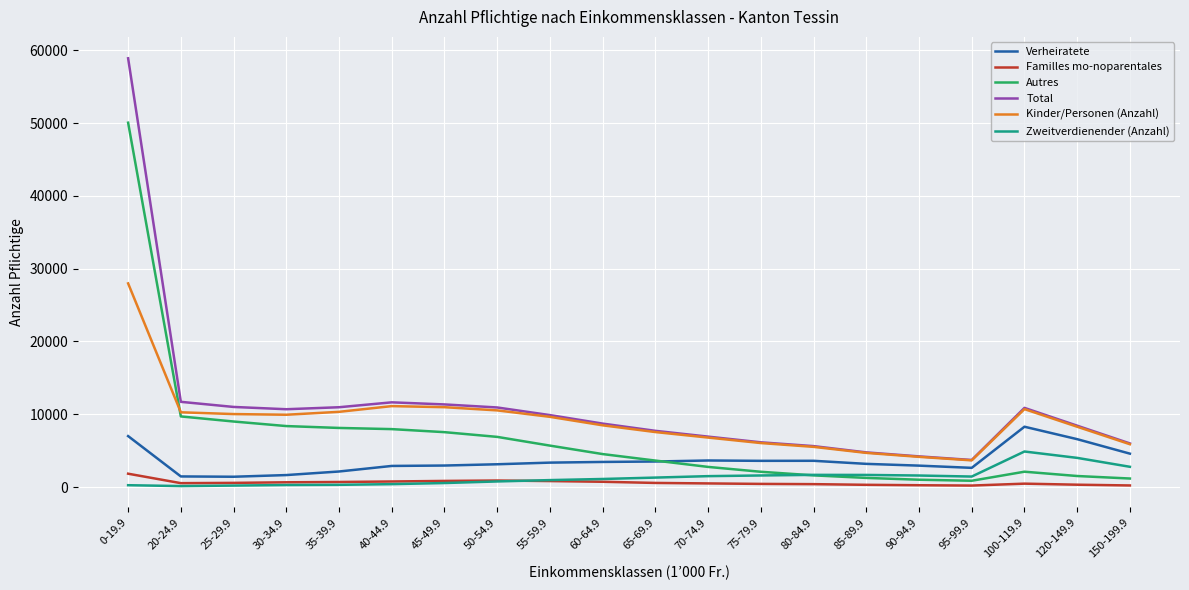

Is the value of Kinder/Personen (Anzahl) at 90-94.9 greater than the value of Familles mo-noparentales at 45-49.9?

Yes